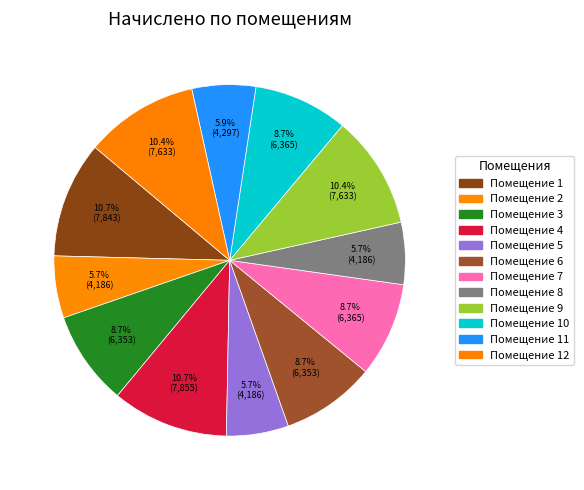

To the nearest percent, what is the difference between the largest and smallest slice percentages?

5%